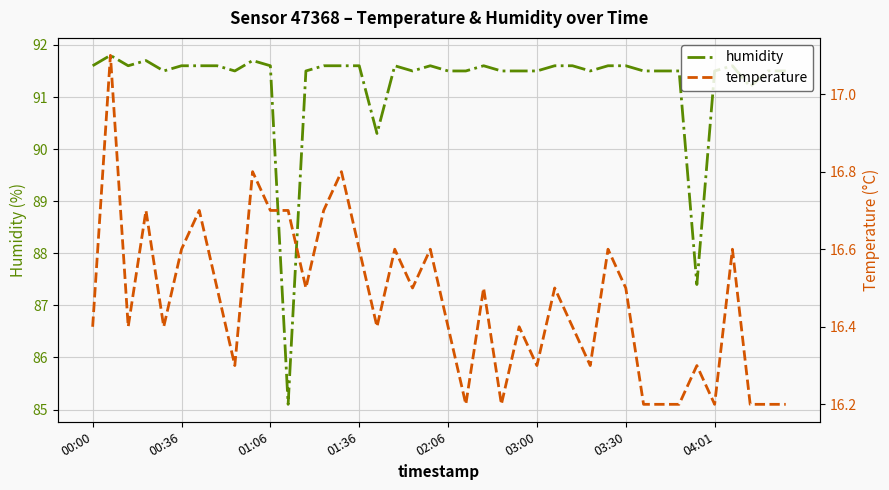

List the series in order of their peak value, highest first.

humidity, temperature